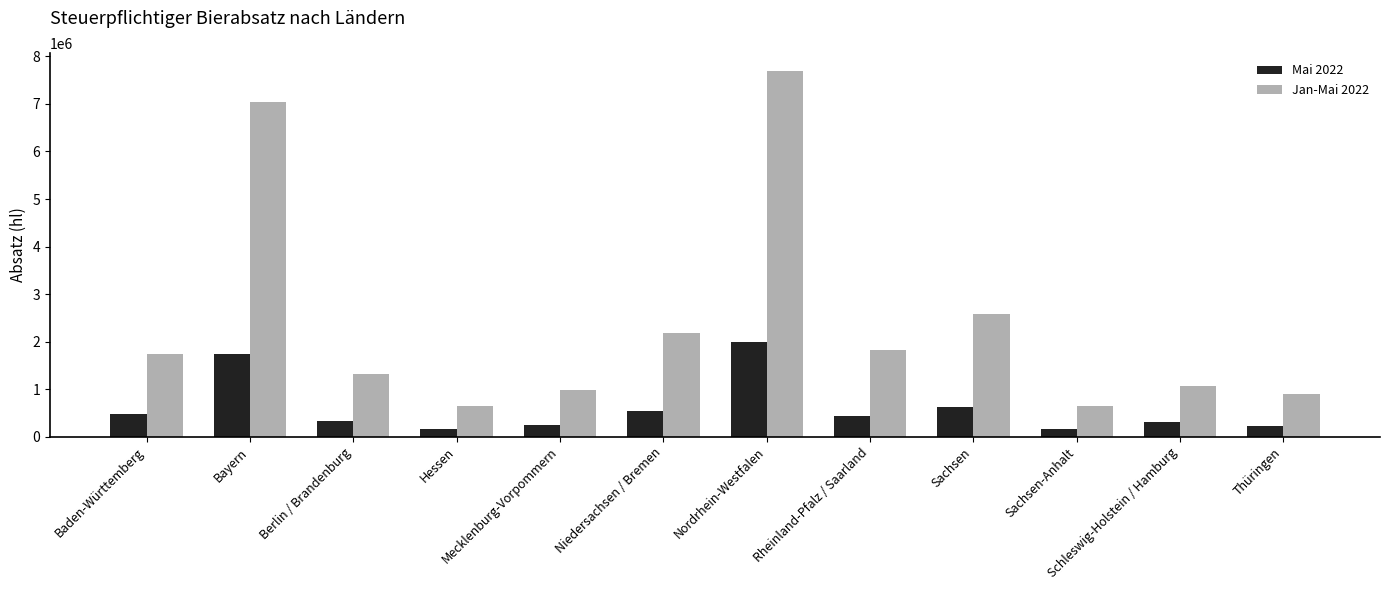

What is the sum of the Mai 2022 values at Schleswig-Holstein / Hamburg and Berlin / Brandenburg?

624649.0